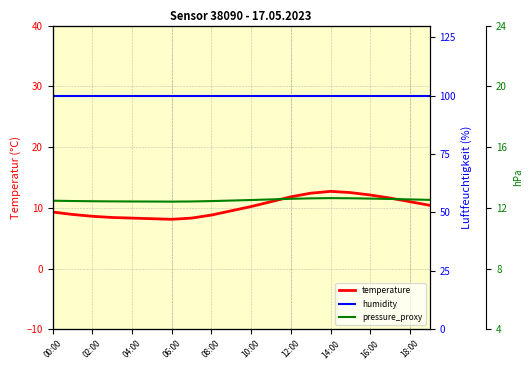

What are all the series names shown in the legend?

temperature, humidity, pressure_proxy